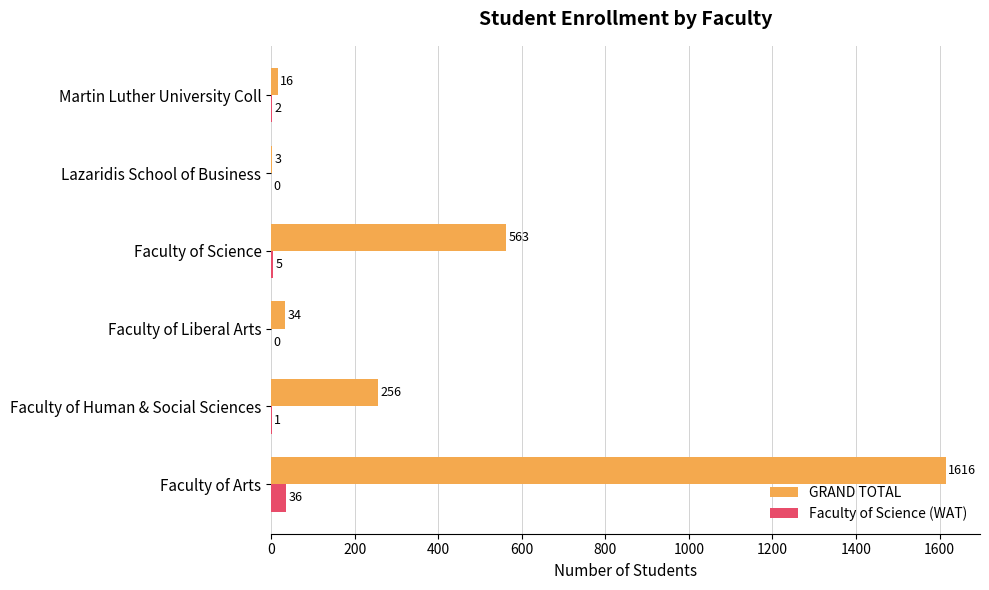

What is the sum of the GRAND TOTAL values at Faculty of Arts and Martin Luther University Coll?

1632